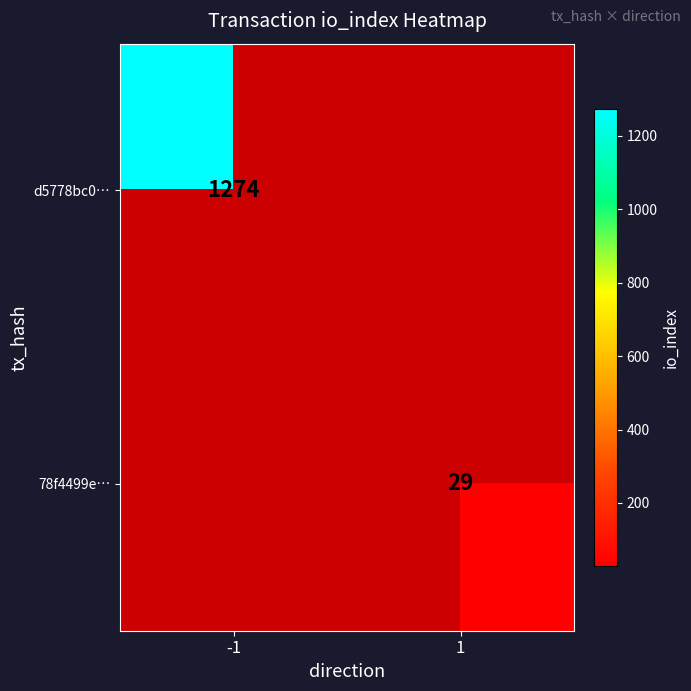

True or false: d5778bc0… has a value of 1274 at -1.

True